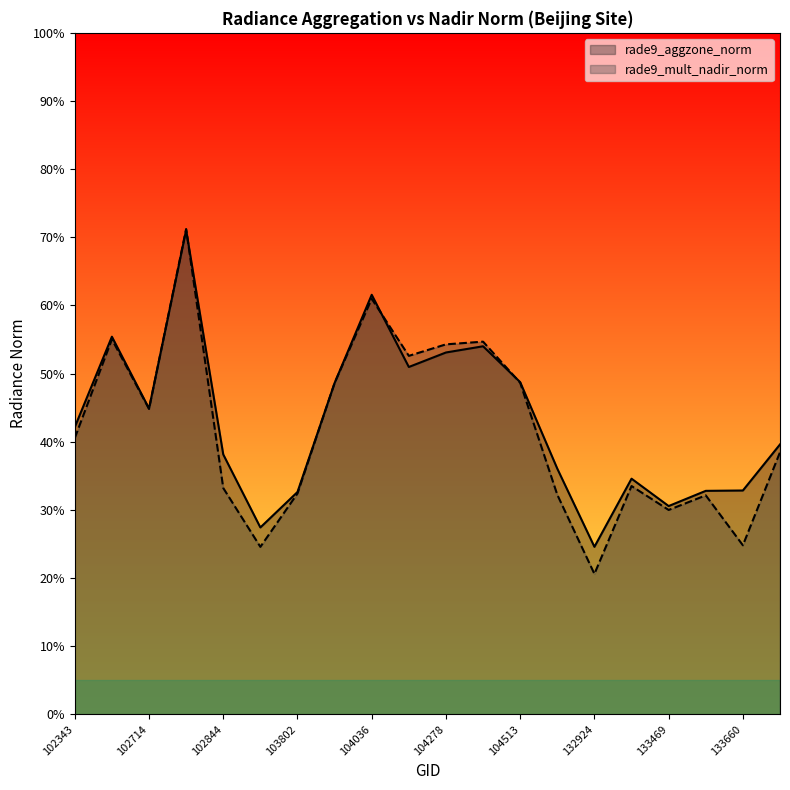

True or false: rade9_mult_nadir_norm has more than 2 interior local peaks.

True